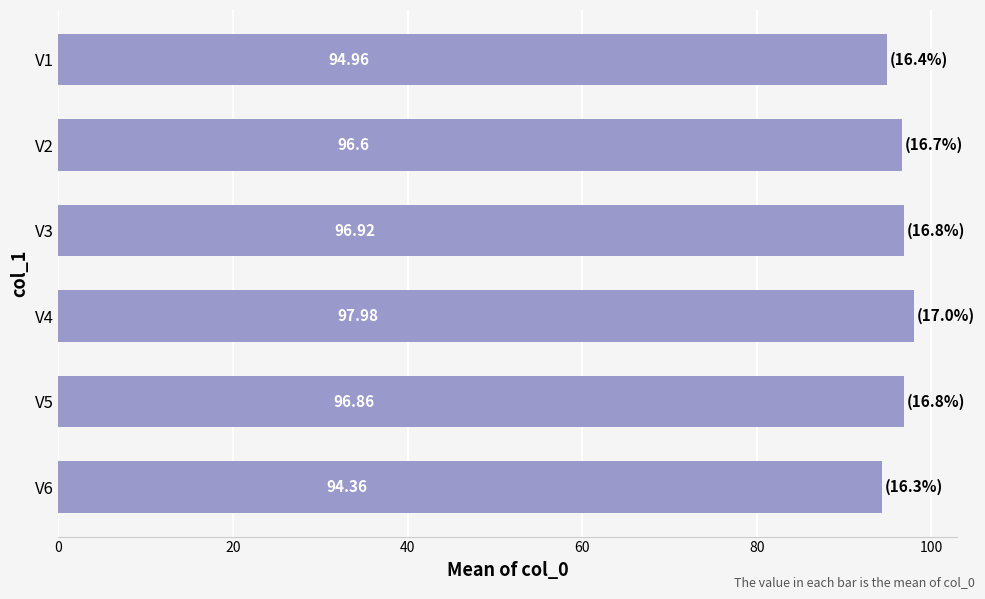

Between V1 and V4, which is larger?

V4